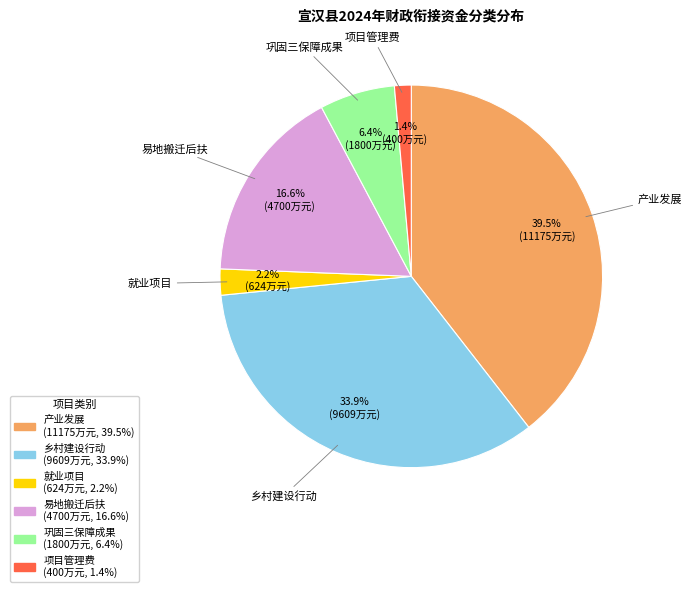

Does any single category account for the majority?

No